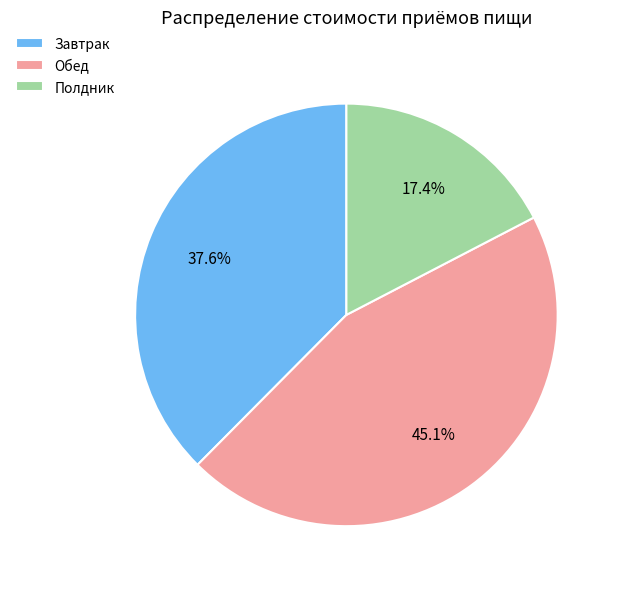

To the nearest percent, what portion does Полдник represent?

17%